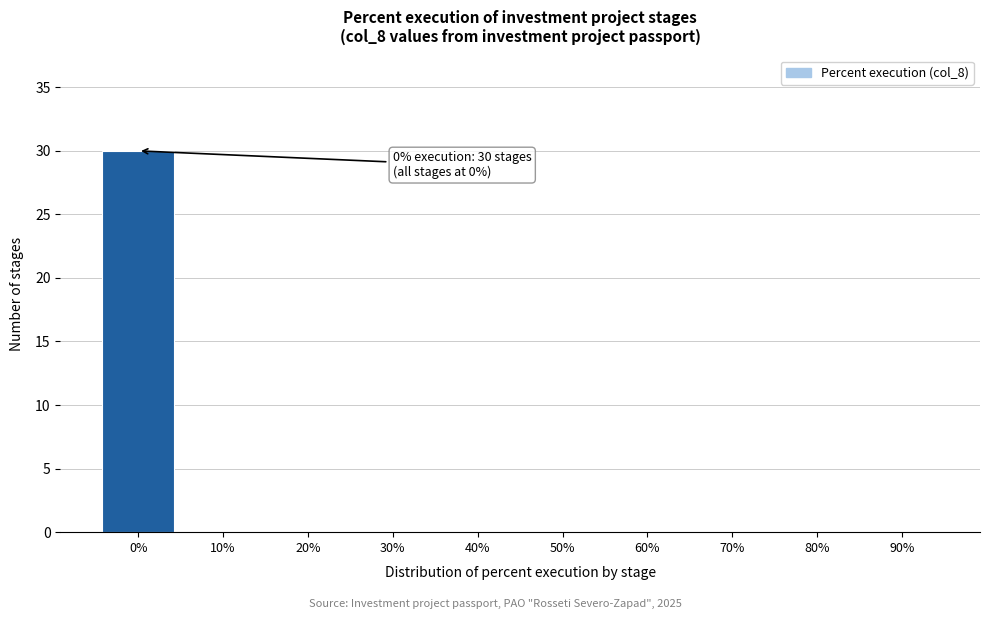

Reading left to right, transcribe all the data shown in this chart.

0%=30	10%=0	20%=0	30%=0	40%=0	50%=0	60%=0	70%=0	80%=0	90%=0